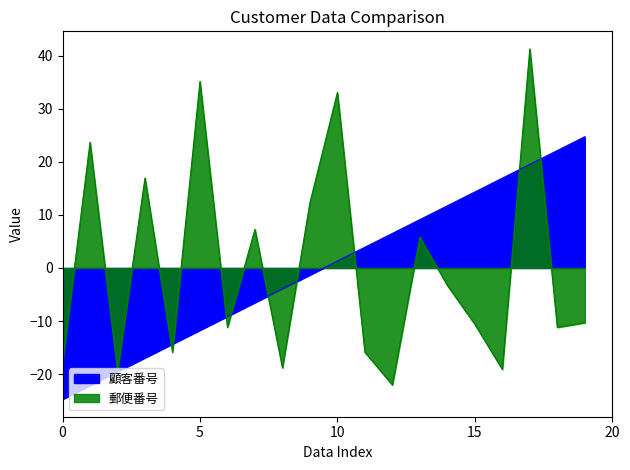

Is it true that 郵便番号 equals -6.9 at 1007?

False